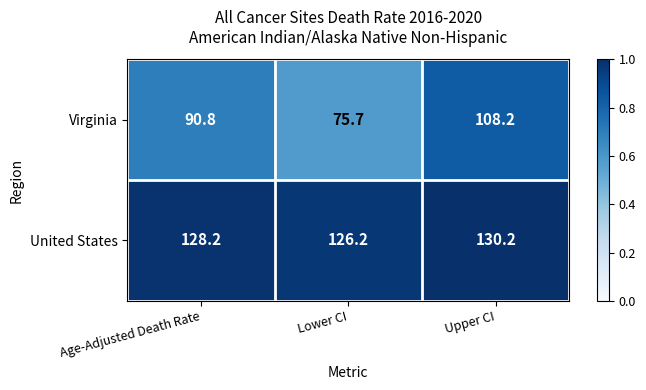

What is the greatest value displayed?

130.2